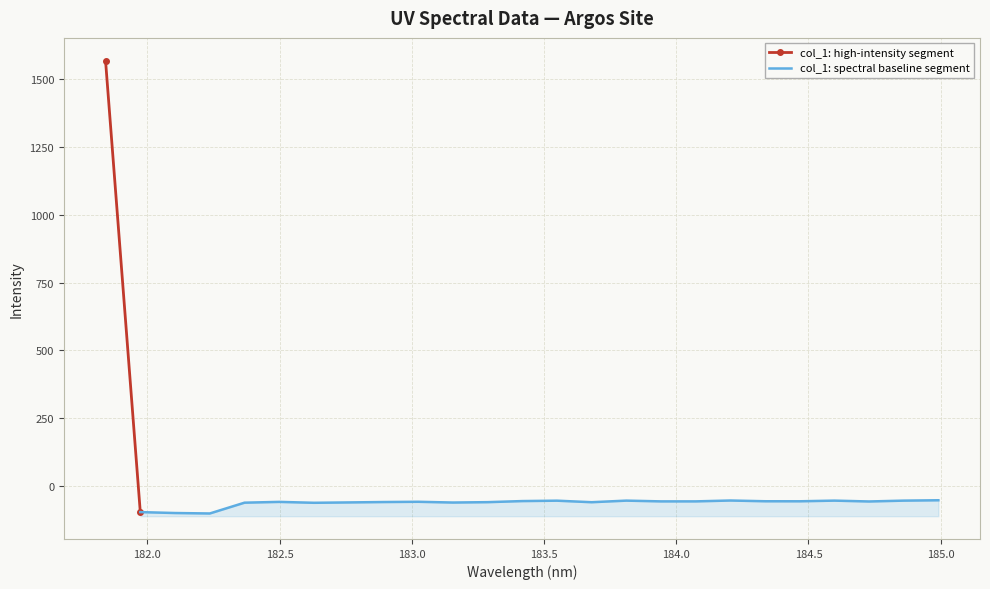

Reading right to left, extract all data points from this chart.

-51.4	-52.7	-55.9	-52.7	-55.2	-55.0	-52.3	-55.5	-55.5	-52.7	-58.6	-52.9	-54.4	-58.4	-59.8	-57.0	-57.9	-59.4	-60.7	-57.4	-60.3	-100.0	-98.4	-95.0	1566.5